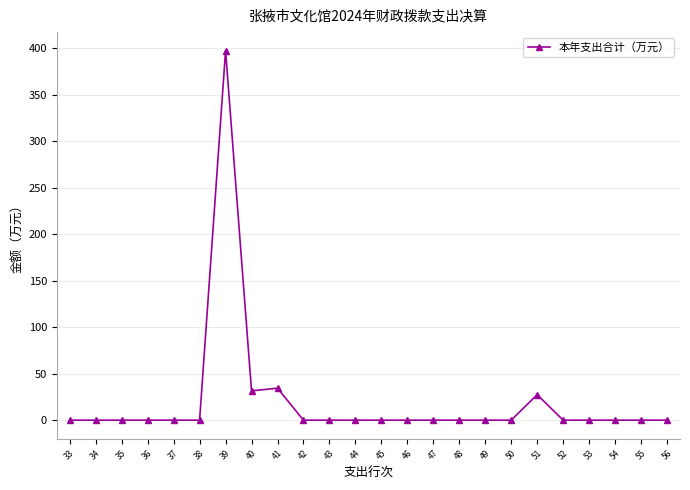

Reading left to right, list all the values displayed in this chart.

0.0	0.0	0.0	0.0	0.0	0.0	397.2	31.5	34.4	0.0	0.0	0.0	0.0	0.0	0.0	0.0	0.0	0.0	27.4	0.0	0.0	0.0	0.0	0.0